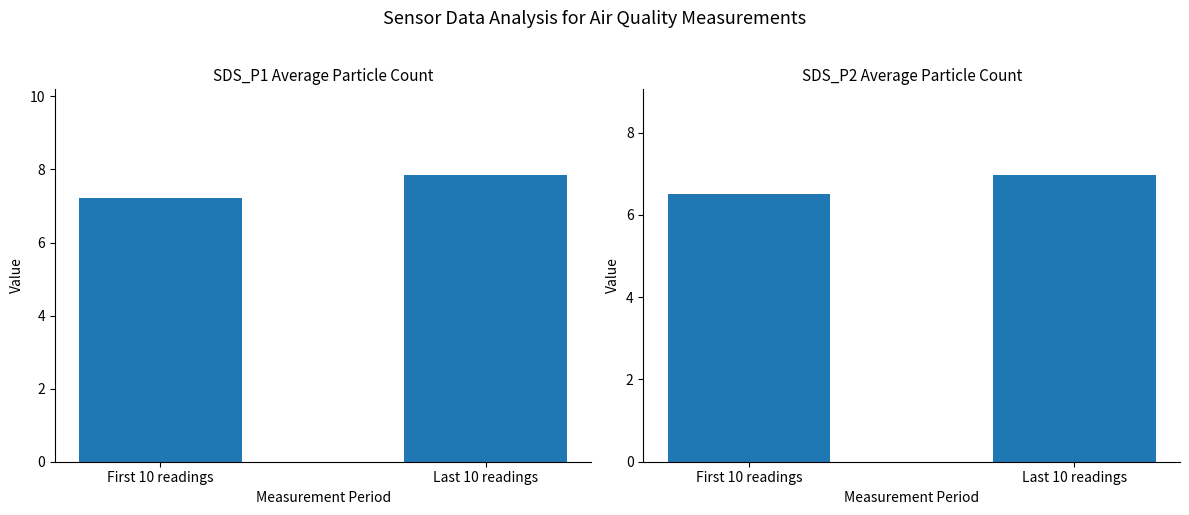

The value of SDS_P1 at First 10 readings is 10.3. True or false?

False